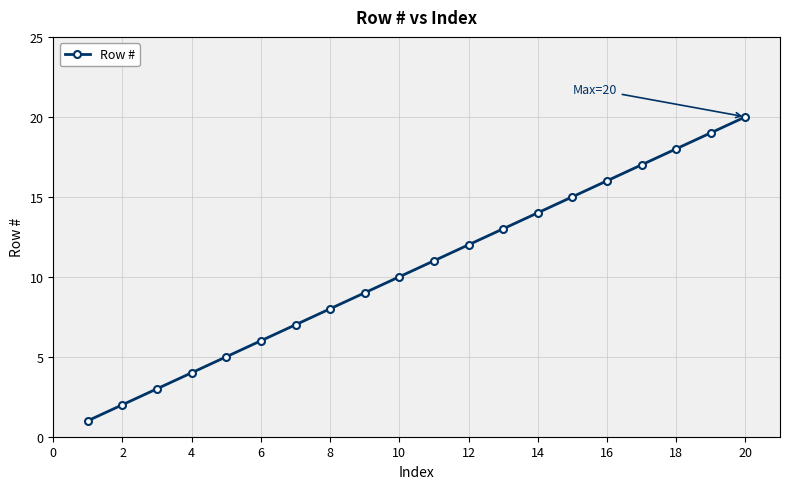

What is the greatest value displayed?

20